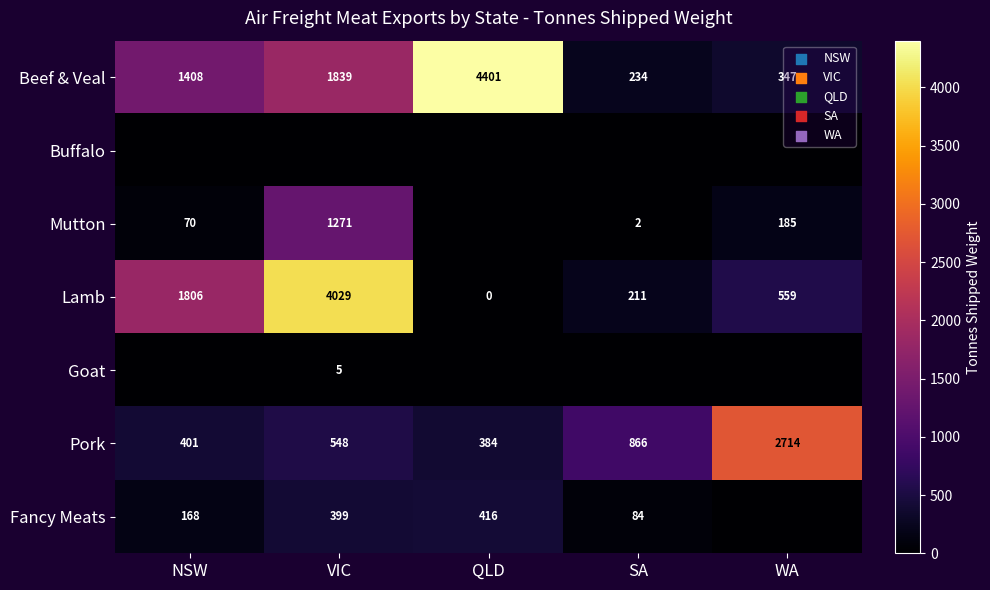

How many data points does each series have?

5